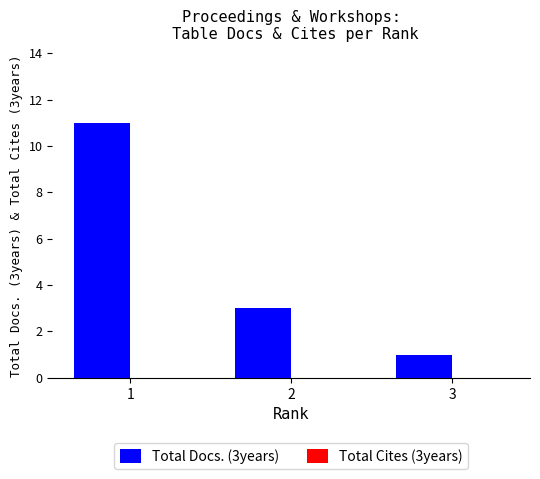

List the labels in order of value, smallest first.

3, 2, 1